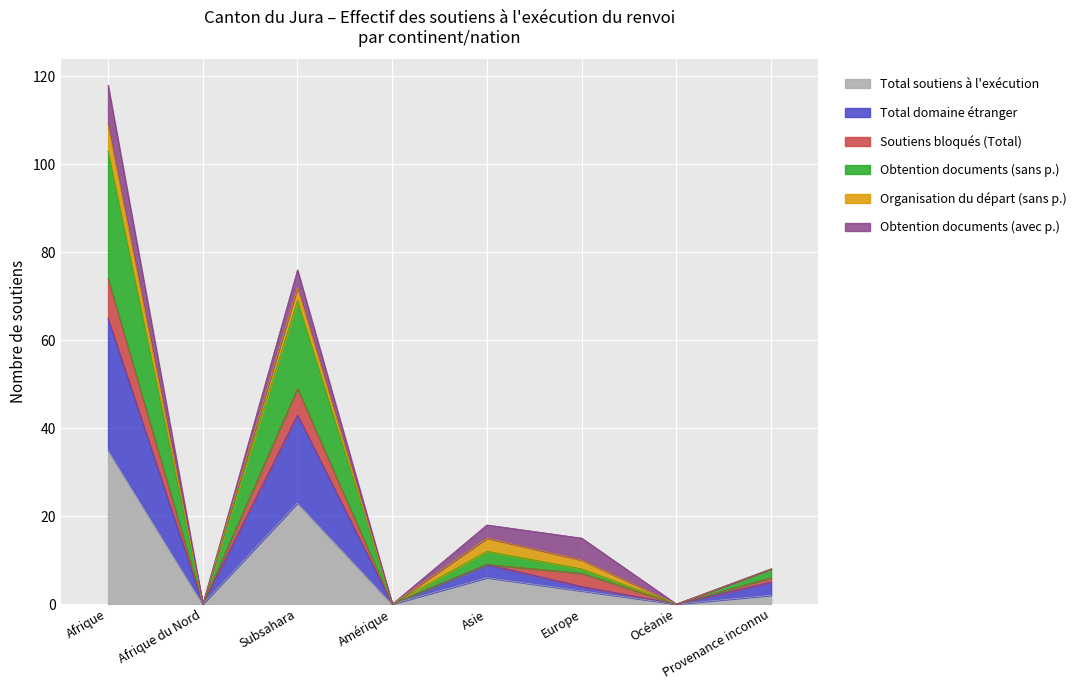

Between Afrique du Nord and Amérique, which series saw the biggest shift?

Total soutiens à l'exécution